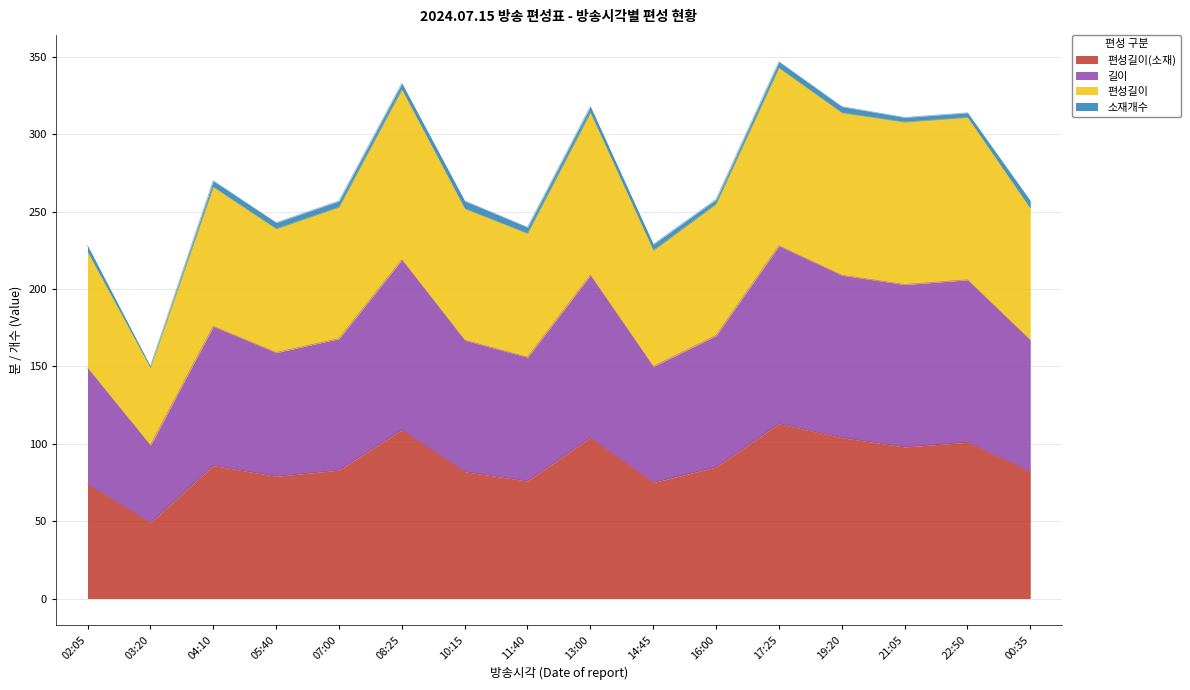

Which series changed the most between 05:40 and 17:25?

길이